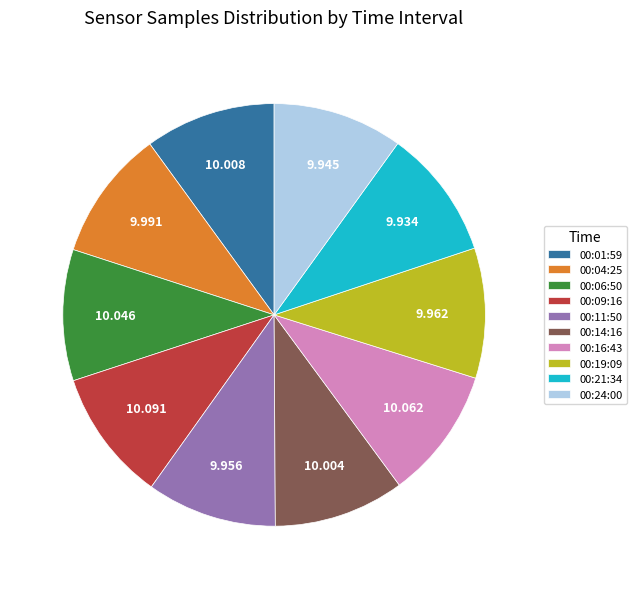

Do 00:19:09 and 00:24:00 together represent more than half of the pie?

No